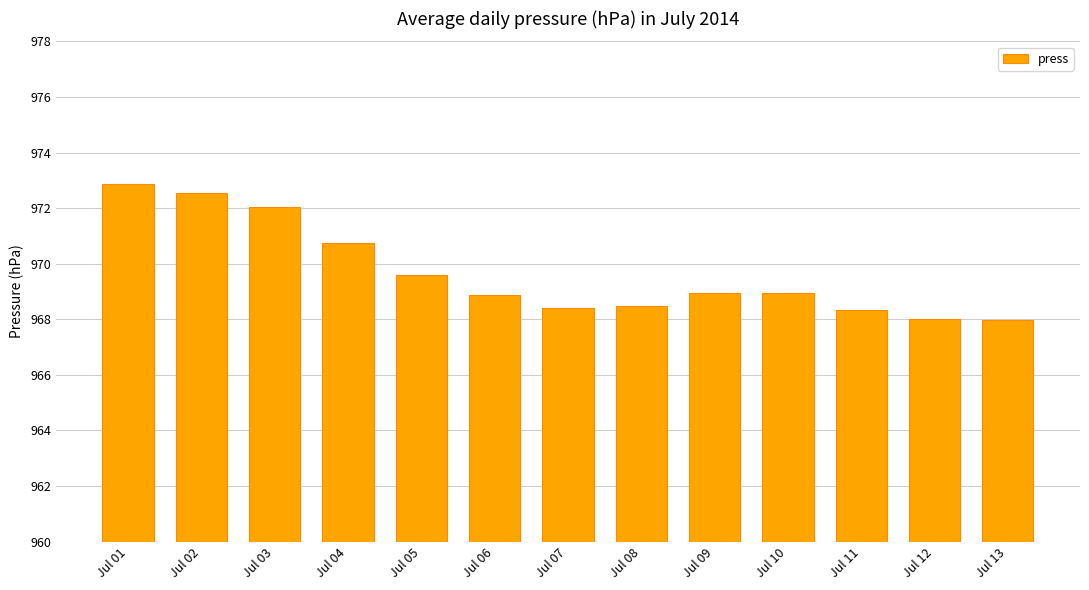

What is the smallest value displayed?

968.0